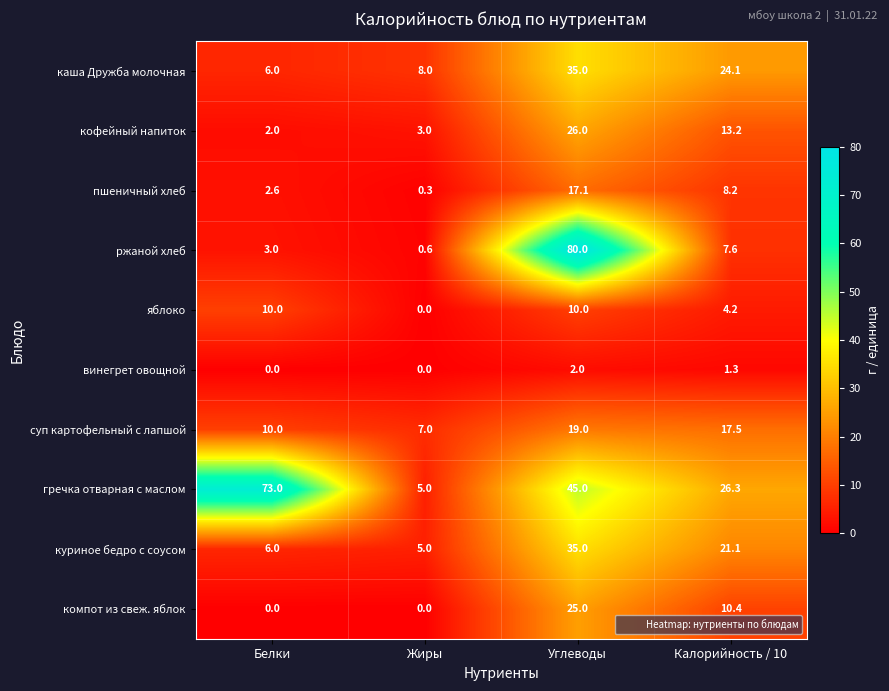

At Калорийность / 10, list the series in order from smallest to largest.

винегрет овощной, яблоко, ржаной хлеб, пшеничный хлеб, компот из свеж. яблок, кофейный напиток, суп картофельный с лапшой, куриное бедро с соусом, каша Дружба молочная, гречка отварная с маслом